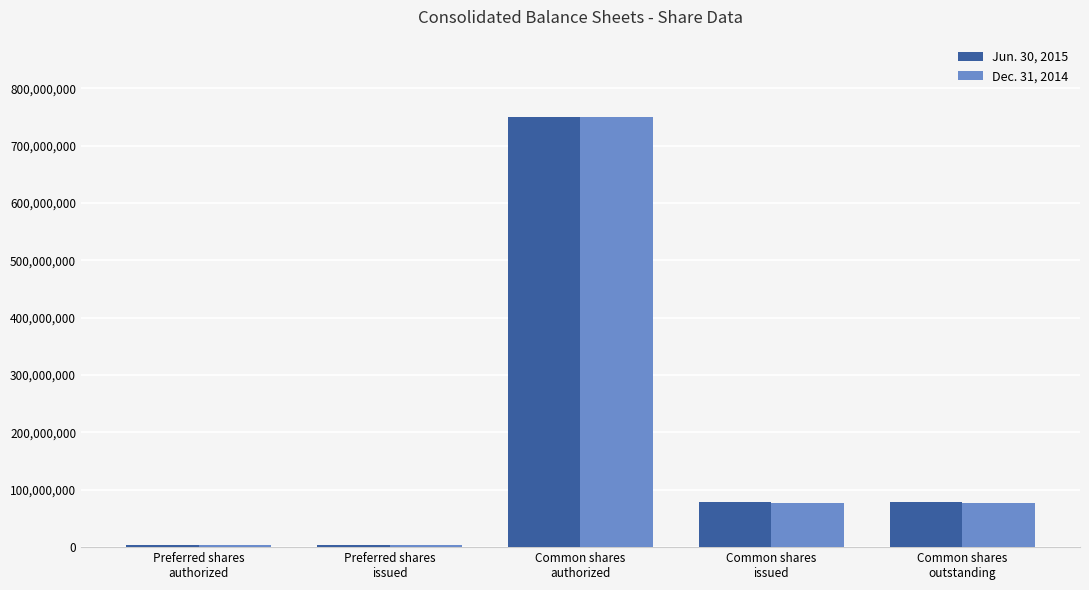

Rank the series by their average value, from lowest to highest.

Dec. 31, 2014, Jun. 30, 2015